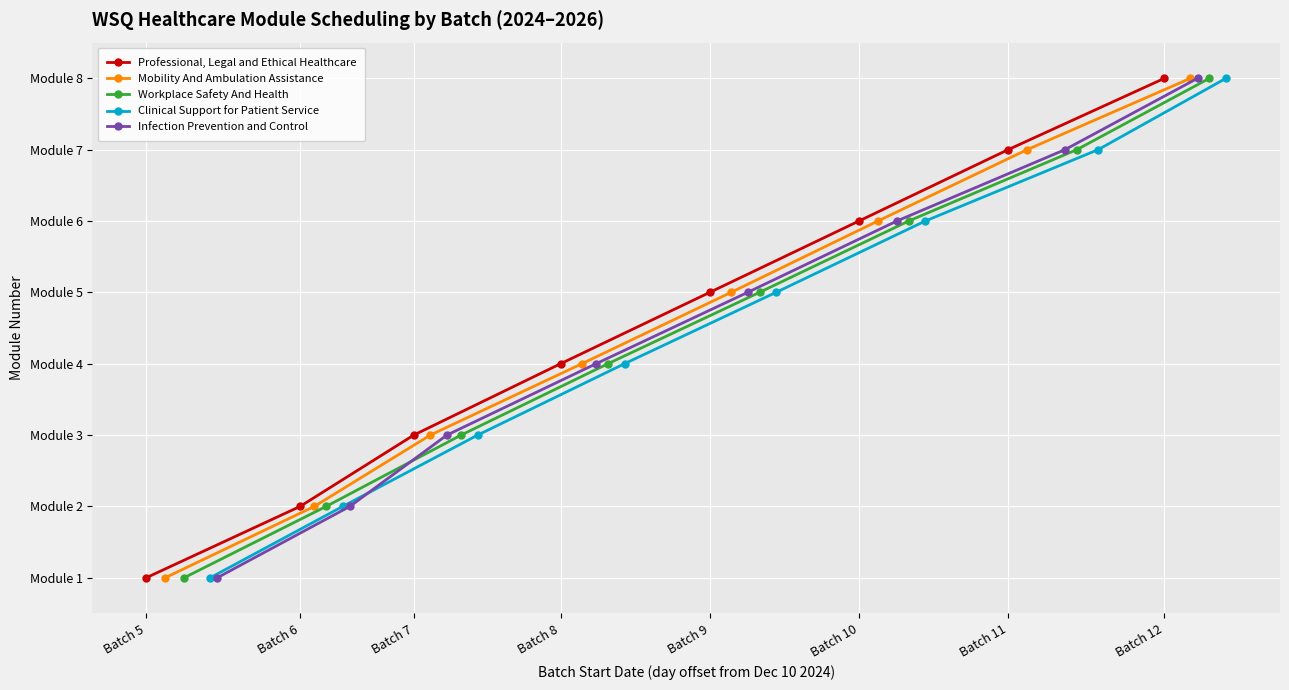

What is the smallest value displayed?

1